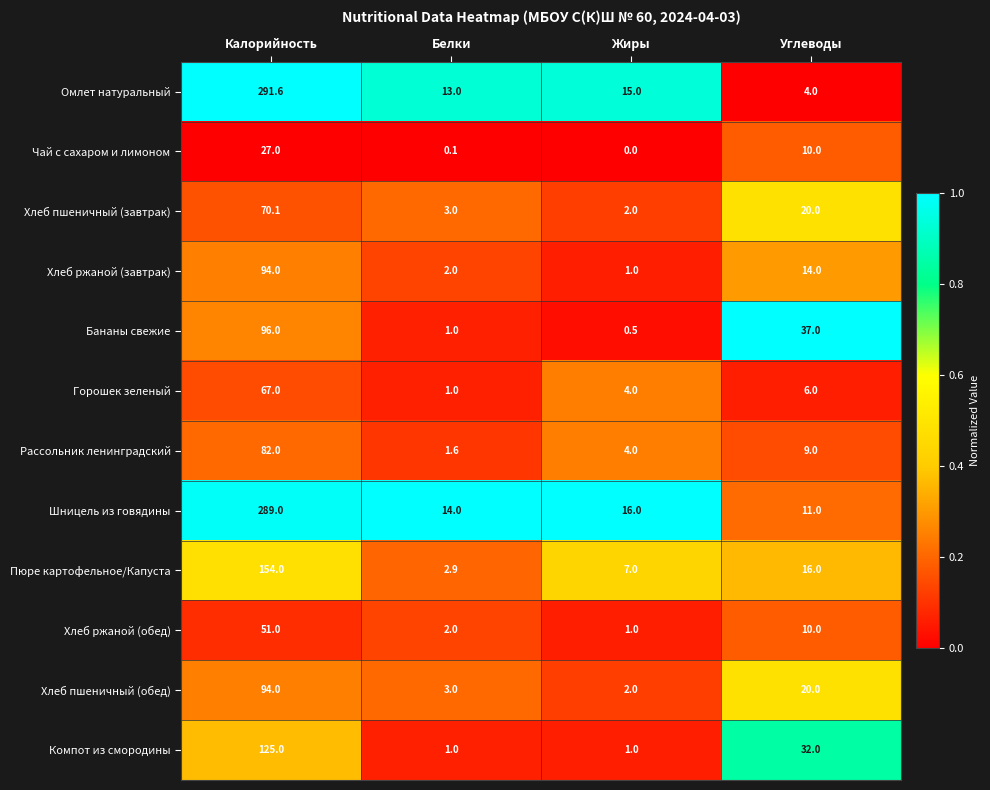

At which category is the sum across all series the highest?

Калорийность